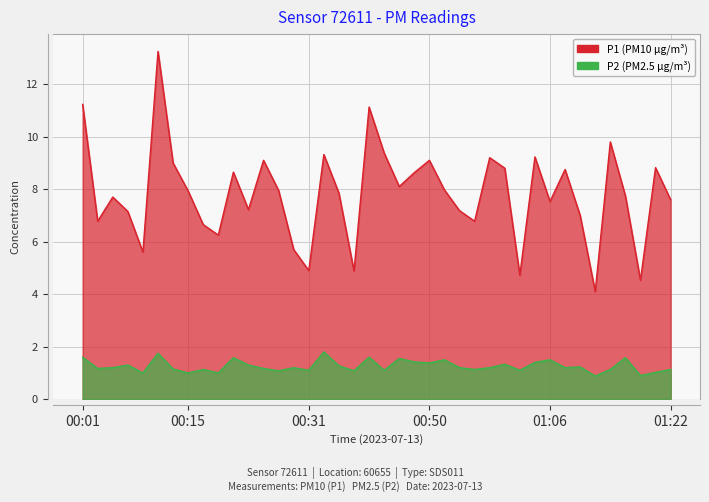

Which series has the largest range (max minus min)?

P1